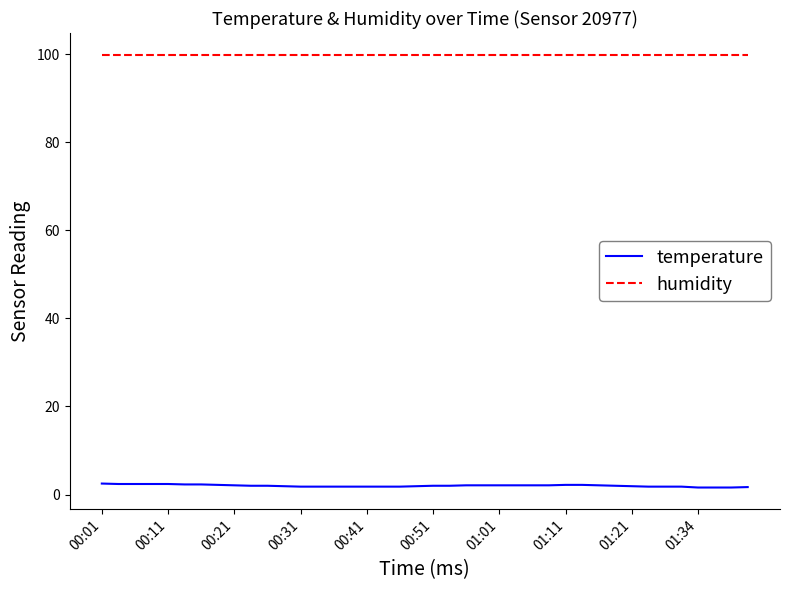

What is the maximum value shown in the chart?

99.9